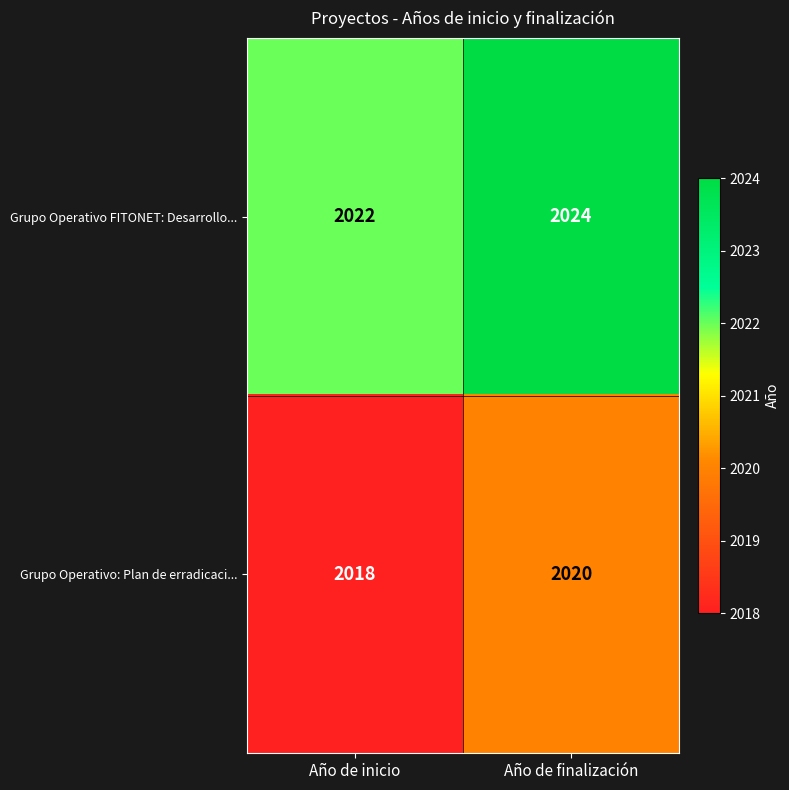

Reading left to right, extract all data points from this chart.

Grupo Operativo FITONET: Desarrollo...: Año de inicio=2022	Año de finalización=2024
Grupo Operativo: Plan de erradicaci...: Año de inicio=2018	Año de finalización=2020